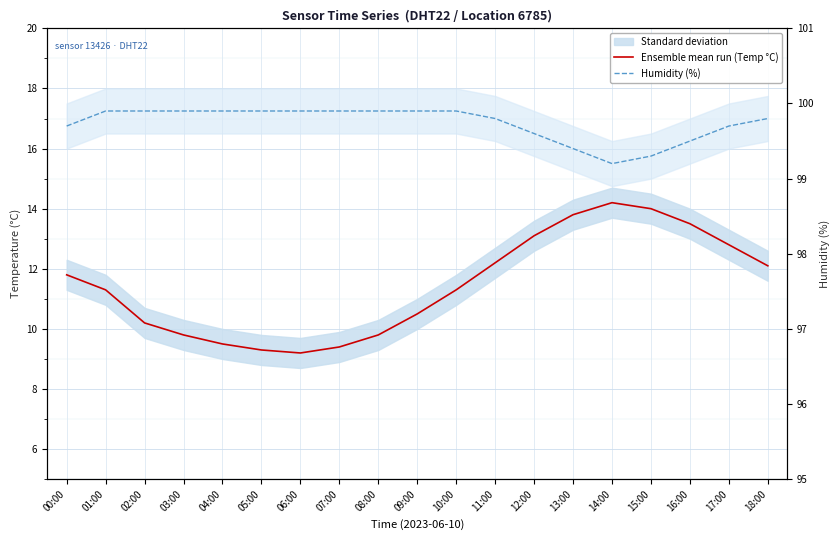

Which series has the largest range (max minus min)?

Ensemble mean run (Temp °C)